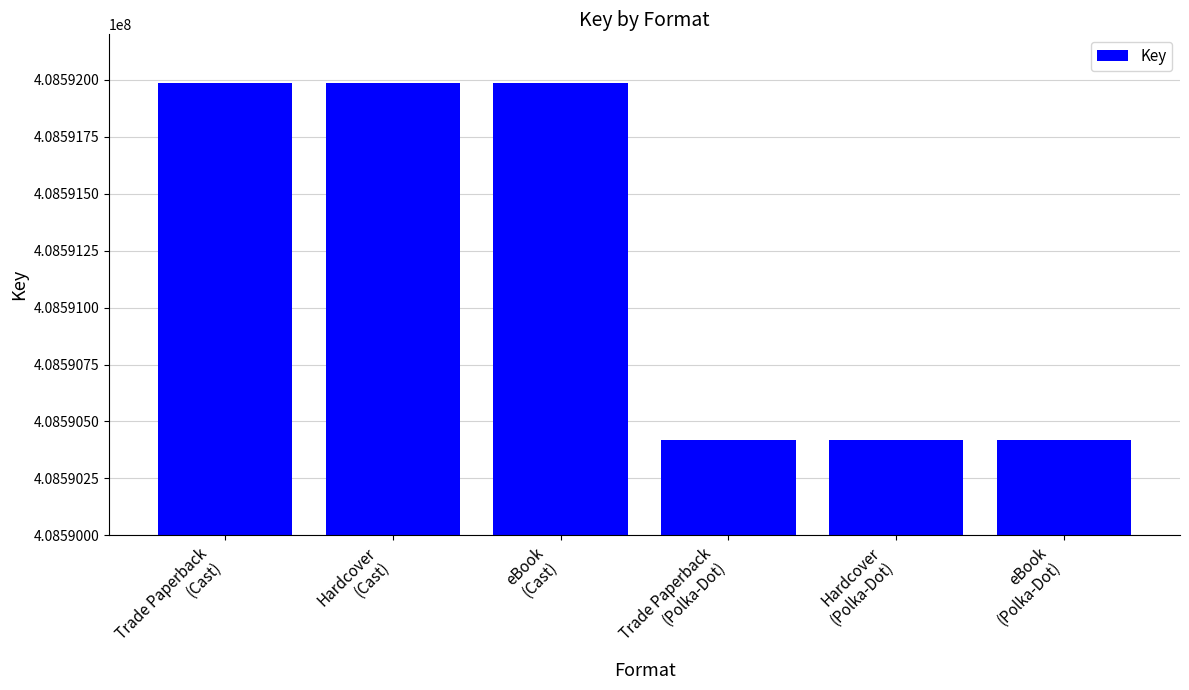

What is the difference between the maximum and minimum values?

1568